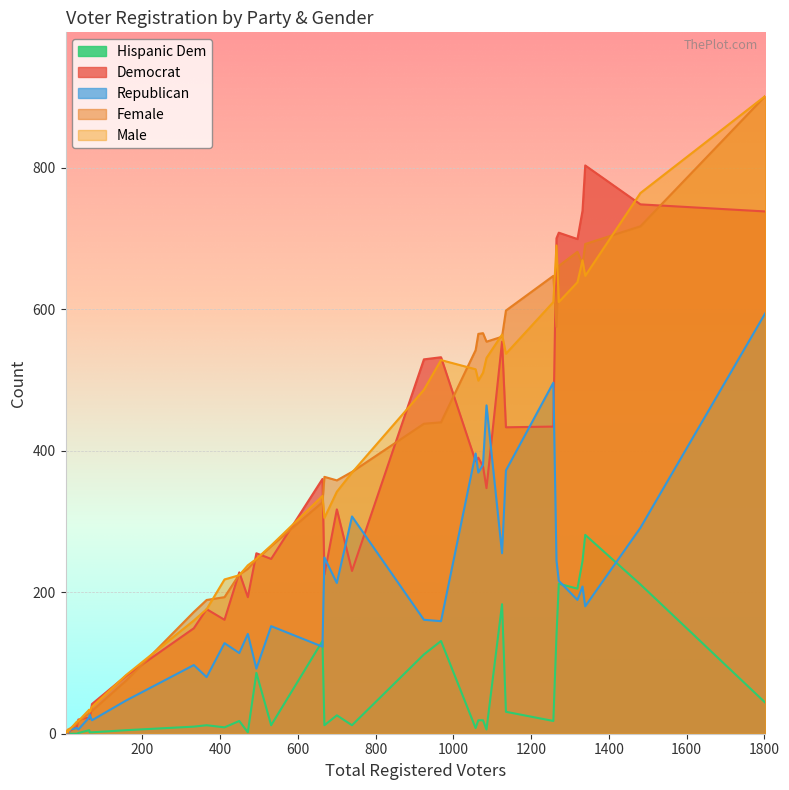

What is the difference between the maximum and minimum values in the dem series?

803